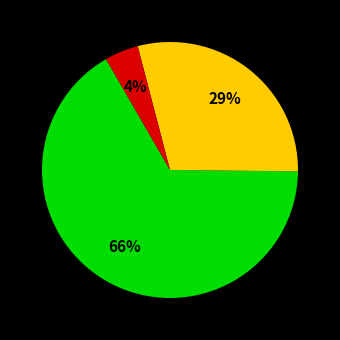

Is there a majority slice in this chart?

Yes